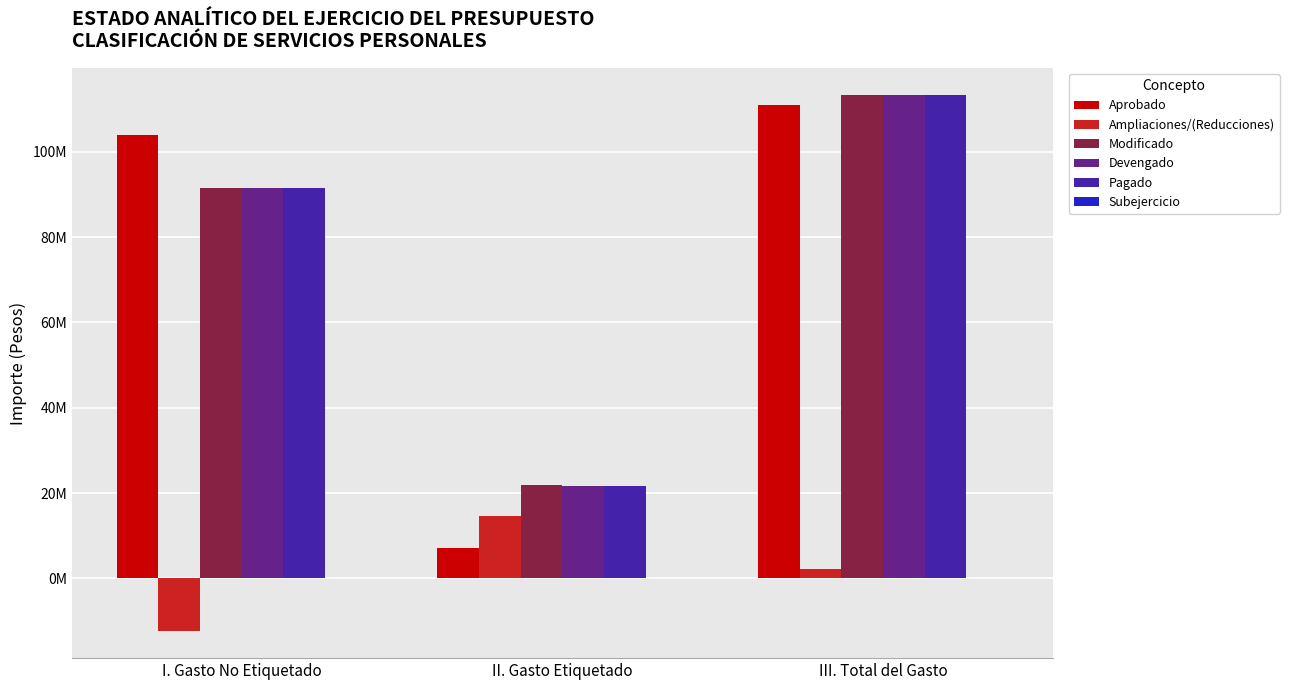

Rank the series at III. Total del Gasto from lowest to highest value.

Subejercicio, Ampliaciones/(Reducciones), Aprobado, Pagado, Devengado, Modificado